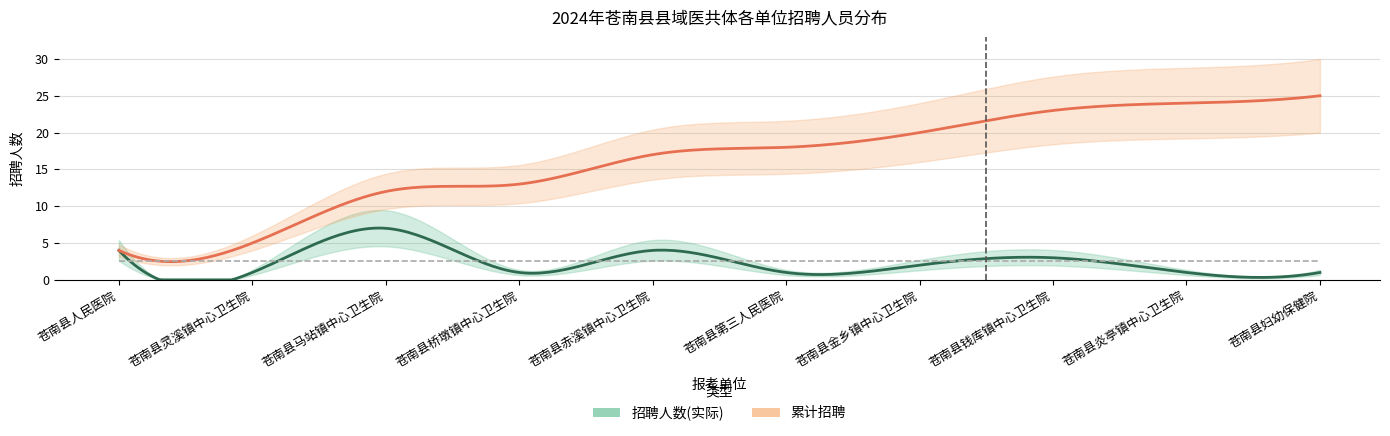

The 招聘人数(实际) series shows 1 at 苍南县钱库镇中心卫生院. True or false?

False